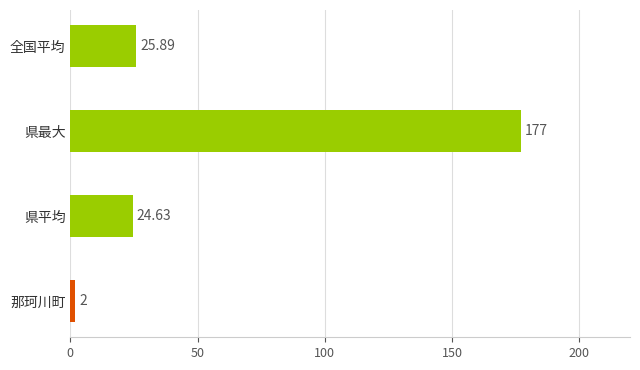

Are the bars horizontal?

Yes